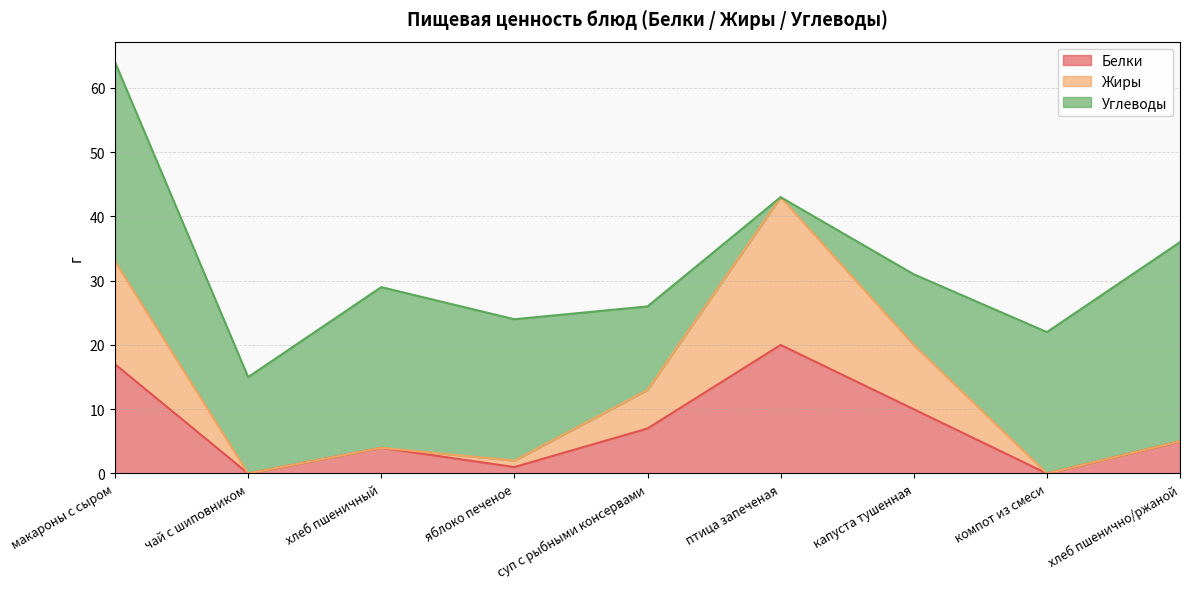

What is the maximum value for Белки?

20